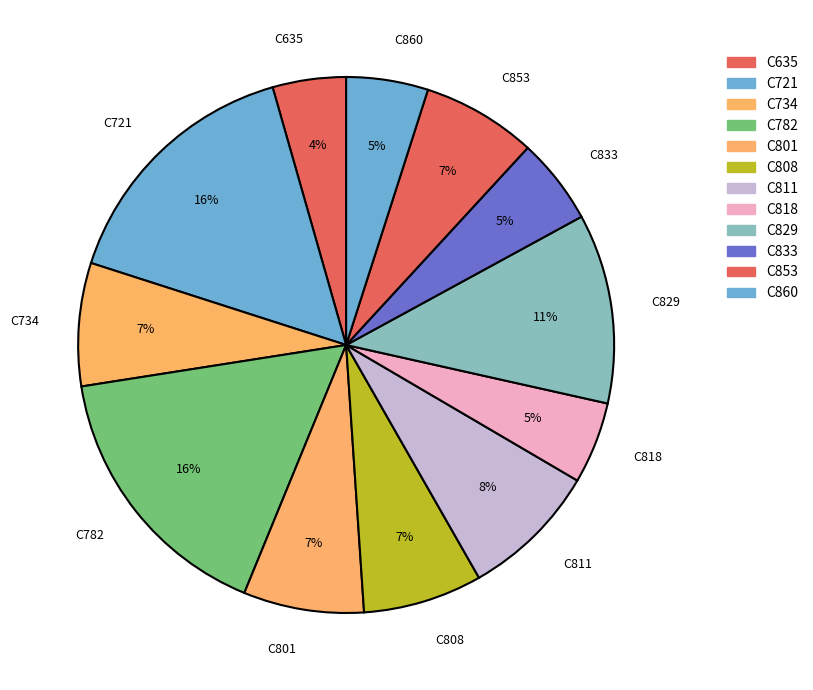

Which has a higher value, С801 or С833?

С801